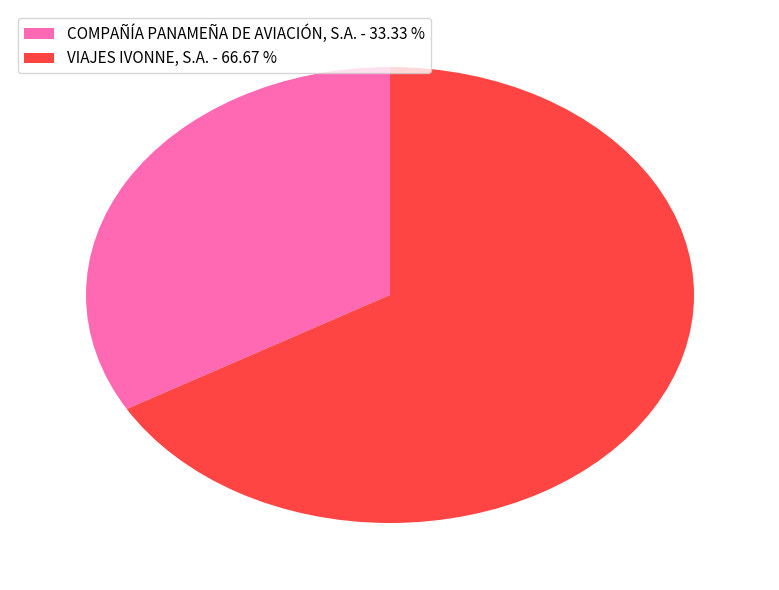

True or false: VIAJES IVONNE, S.A. accounts for 79% of the total.

False